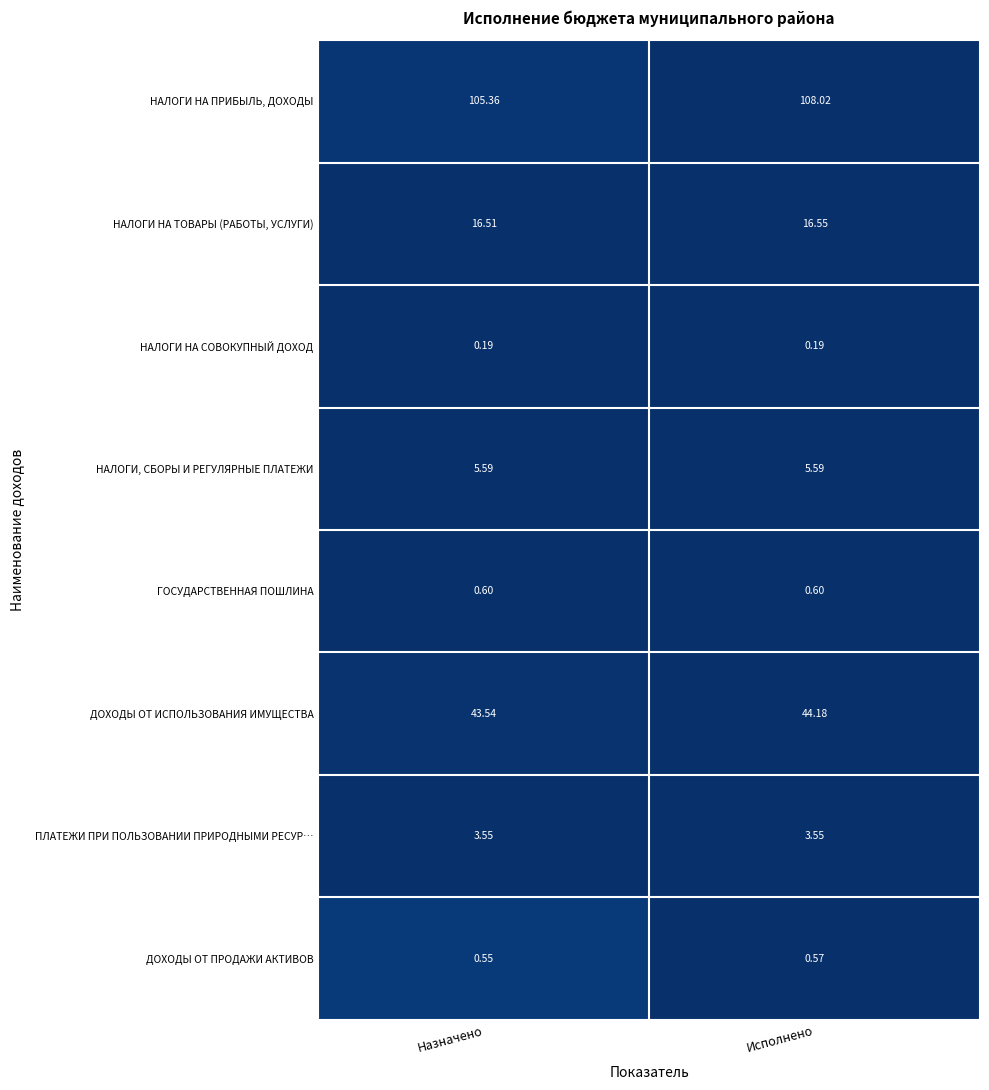

Which series has the widest spread of values?

НАЛОГИ НА ПРИБЫЛЬ, ДОХОДЫ